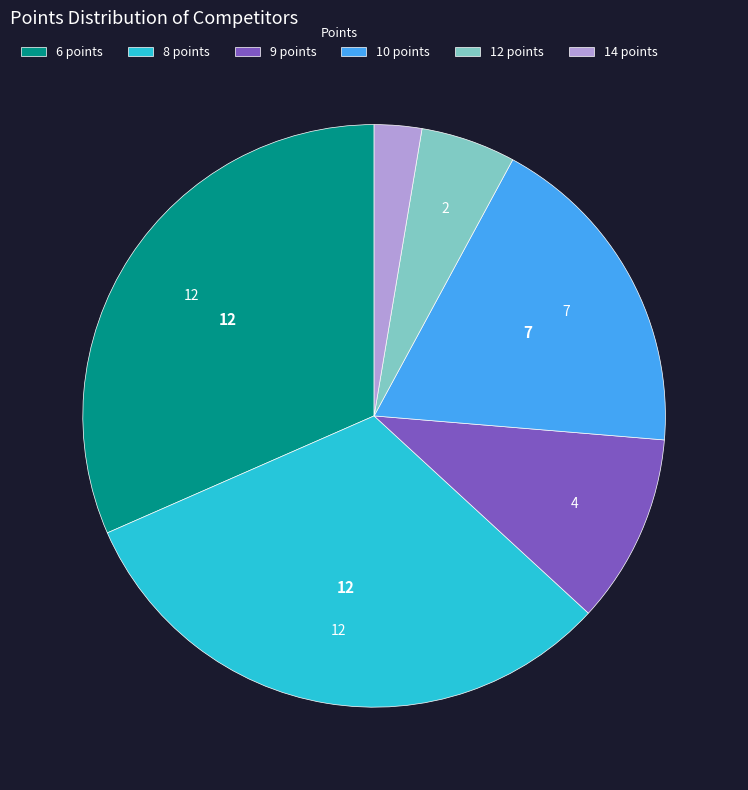

Between 6 points and 14 points, which is larger?

6 points